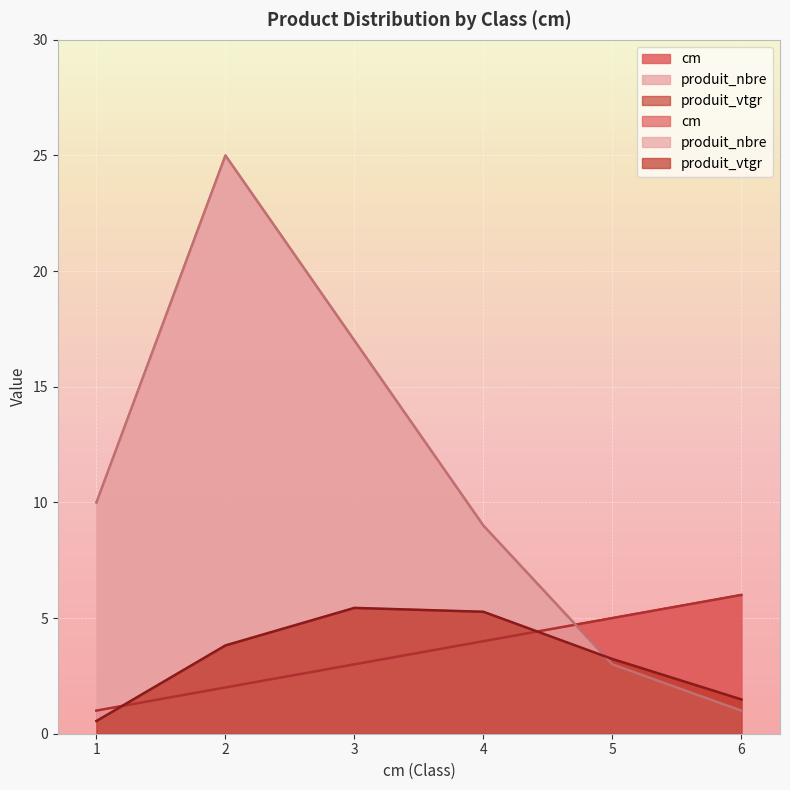

What is the minimum value for produit_vtgr?

0.6